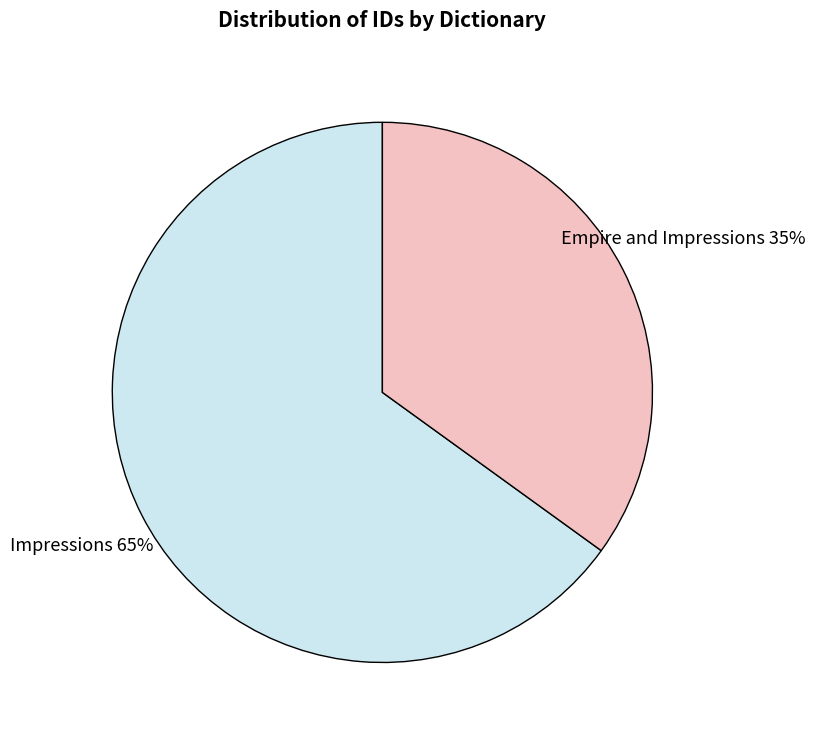

To the nearest percent, what is the combined percentage of Empire and Impressions and Impressions?

100%